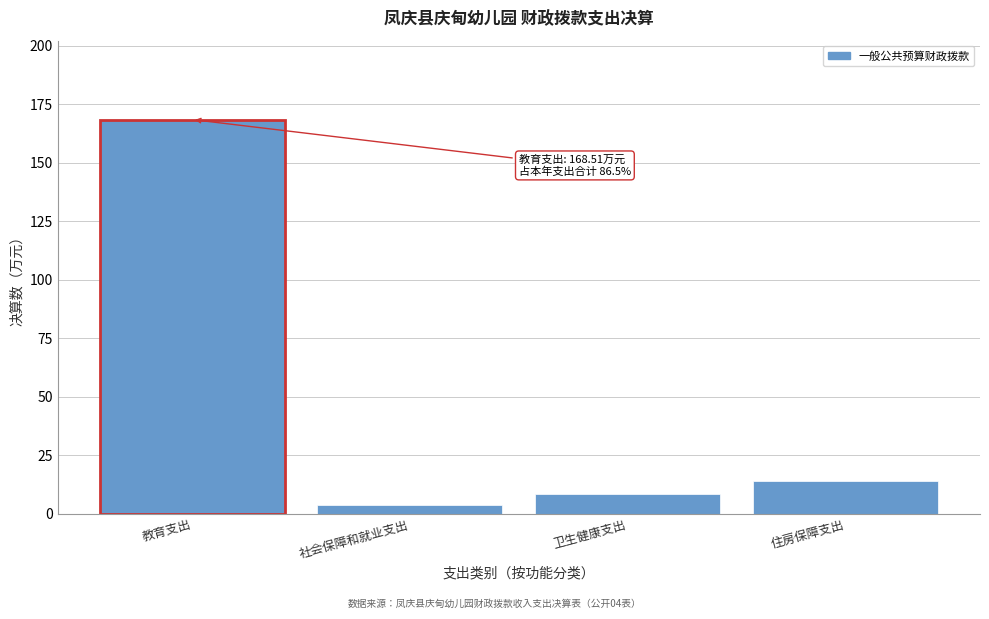

Reading left to right, what are all the values shown in this chart?

168.5	3.7	8.3	14.2